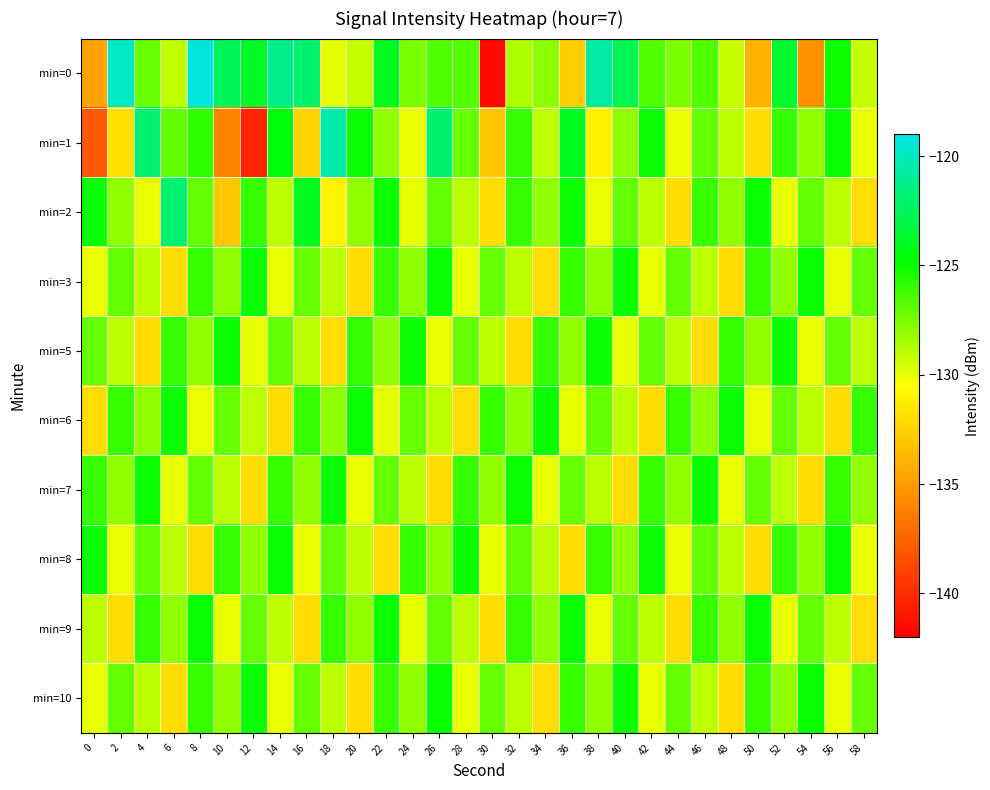

Which series has the largest total across all categories?

min=0